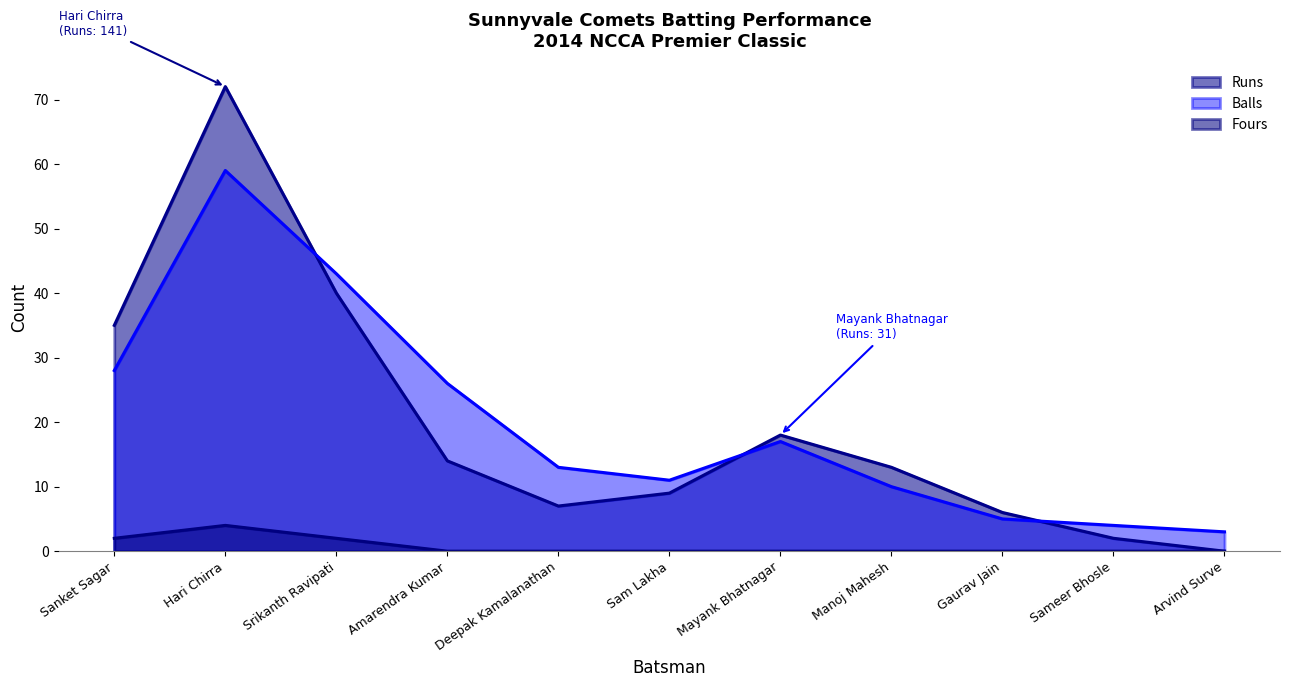

At which category is the sum across all series the highest?

Hari Chirra